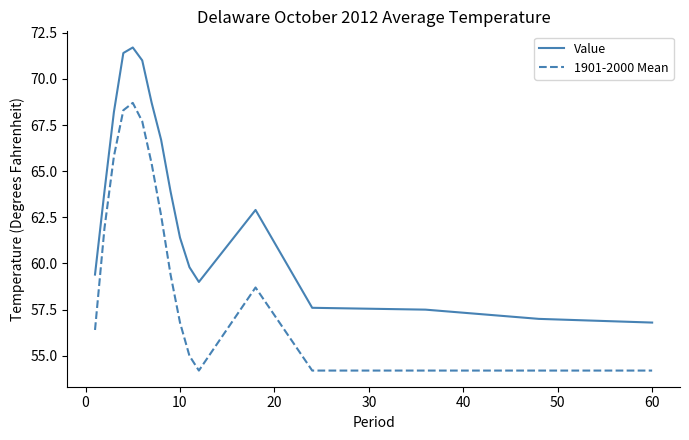

At how many categories does at least one series exceed 65?

6